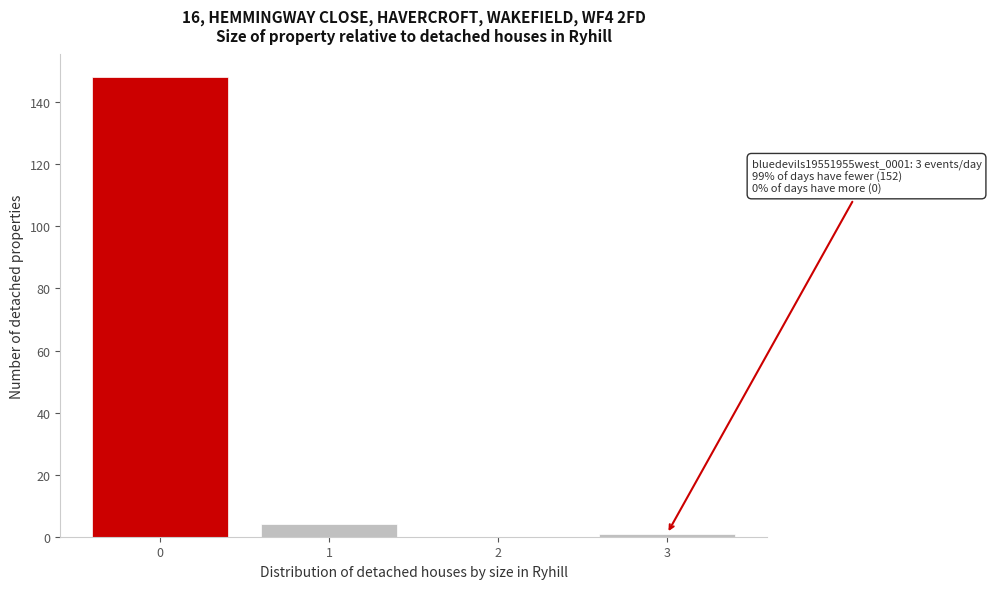

Reading left to right, extract all data points from this chart.

0=148	1=4	2=0	3=1